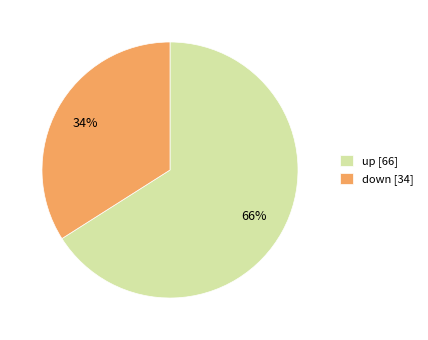

Do up [66] and down [34] together represent more than half of the pie?

Yes